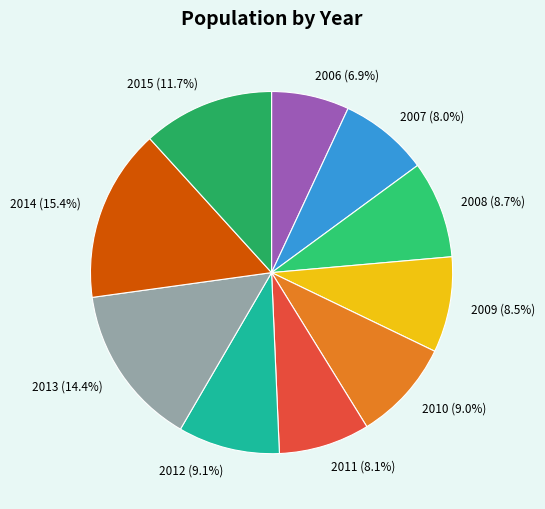

To the nearest percent, what percentage of the pie is 2013?

14%